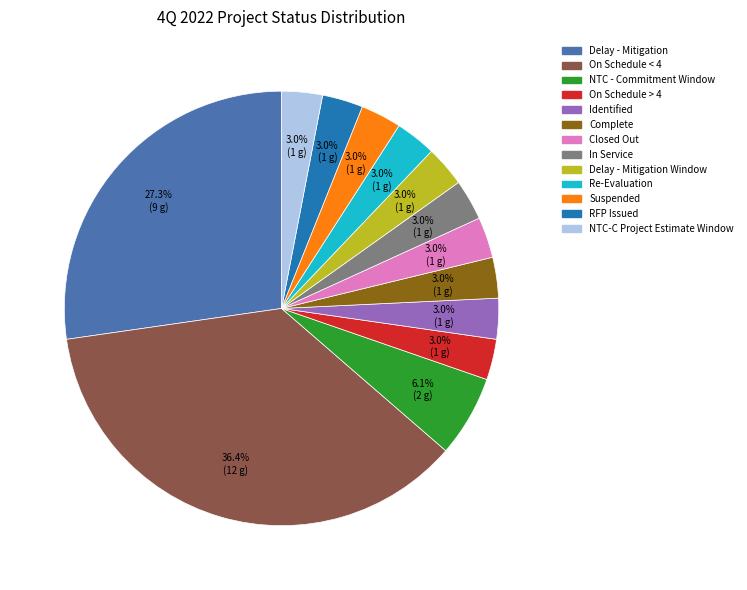

Is there a majority slice in this chart?

No